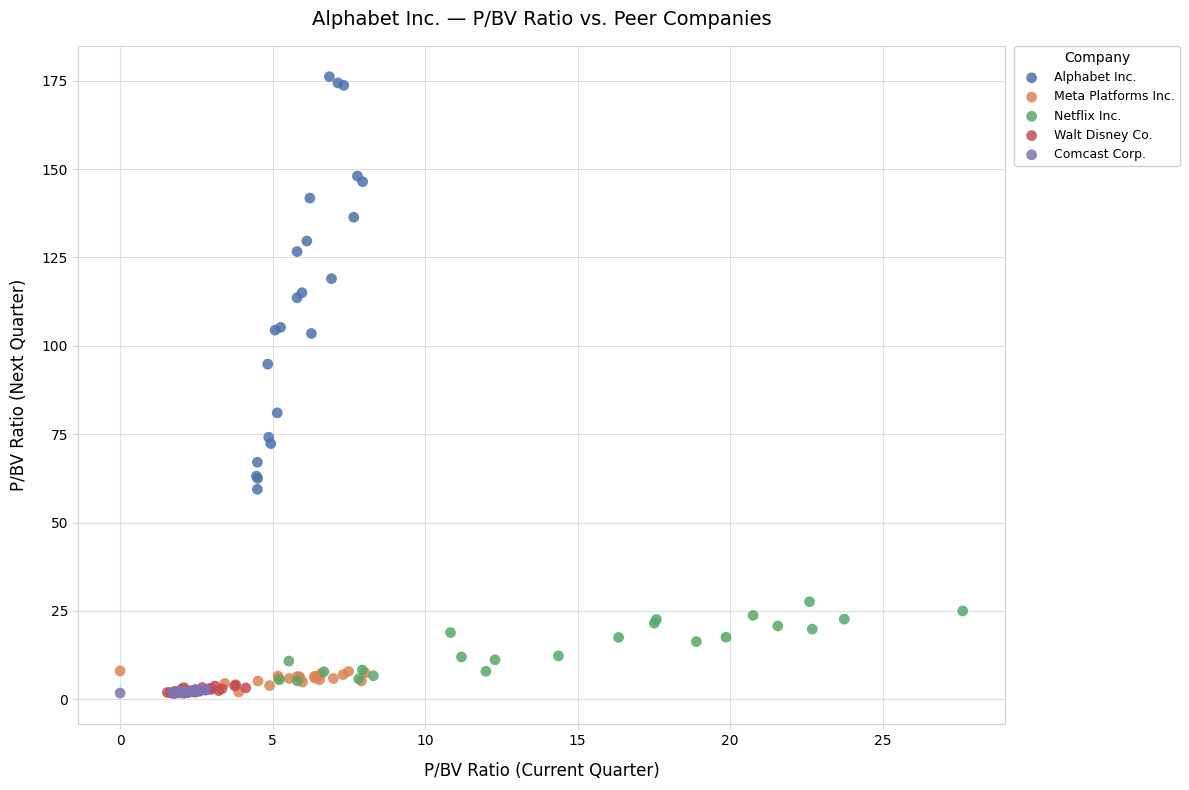

Which series has the widest spread of Y values?

Alphabet Inc.